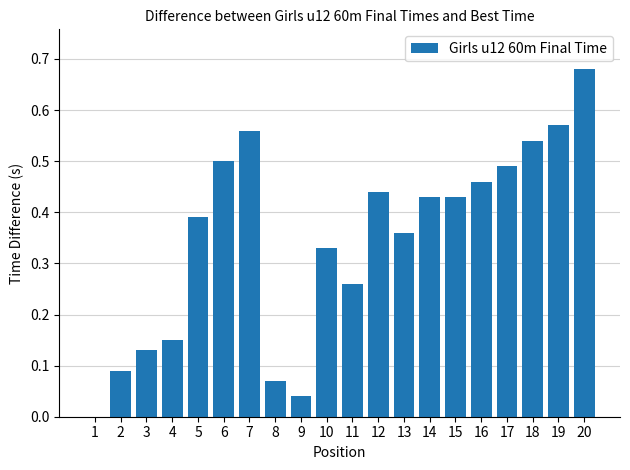

Which has a higher value, 8 or 11?

11